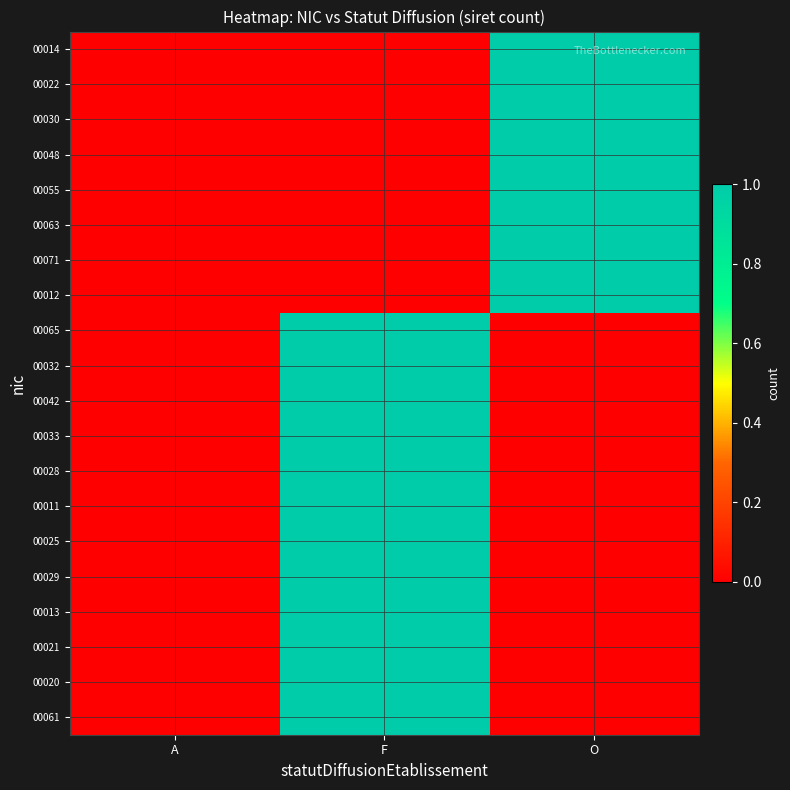

Between A and F, which series saw the biggest shift?

00065